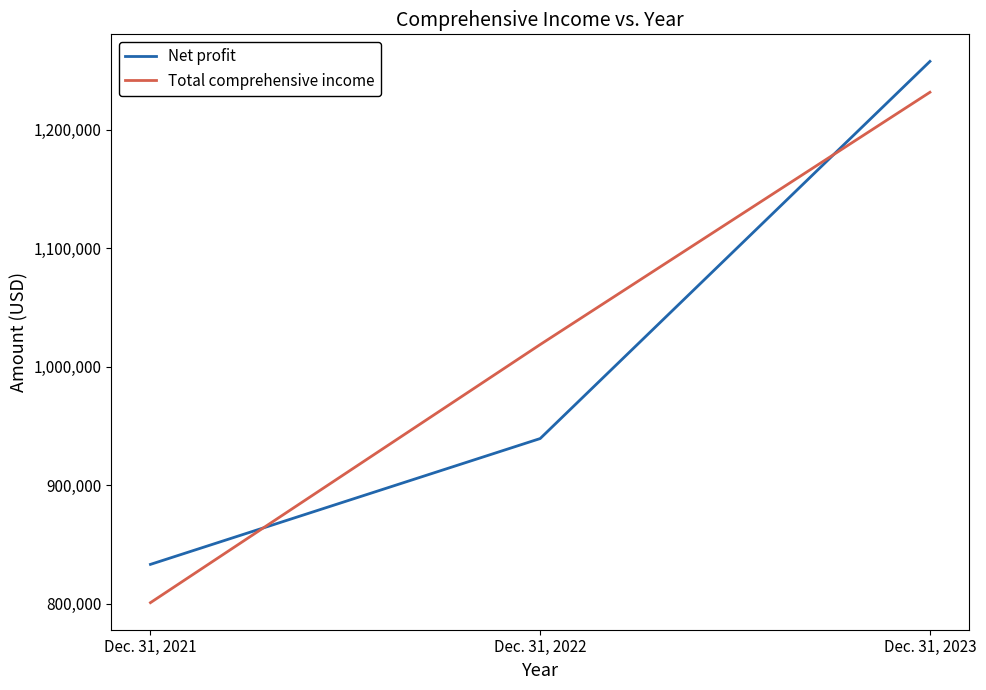

At which label is Total comprehensive income closest to 1016132?

Dec. 31, 2022